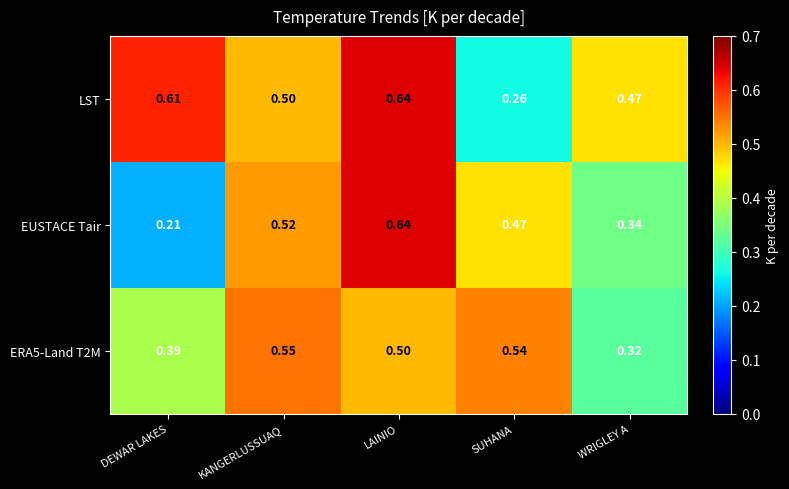

At which label is LST closest to 0?

SUHANA